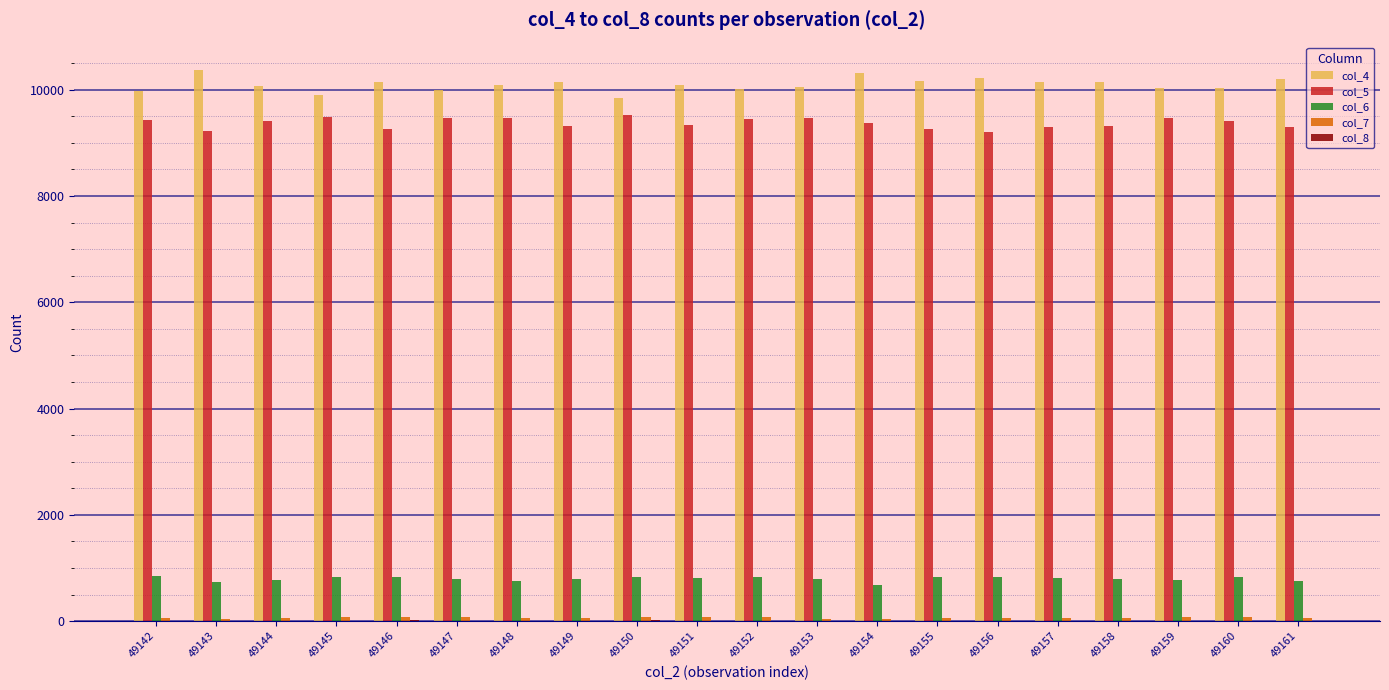

What is the greatest value displayed?

10369